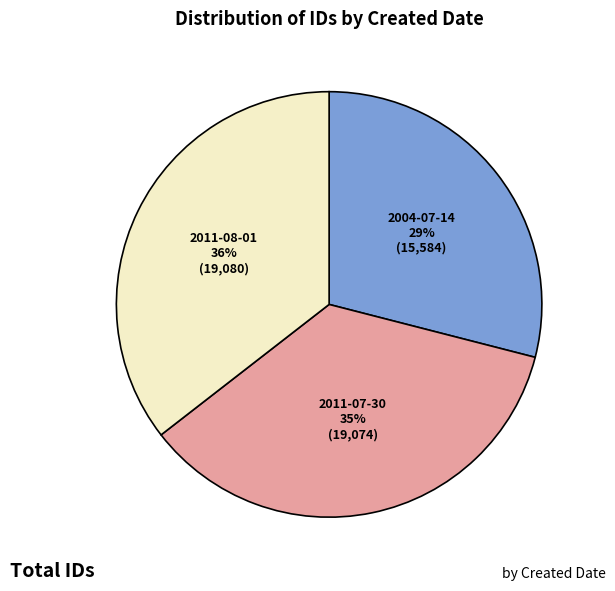

Is there a majority slice in this chart?

No